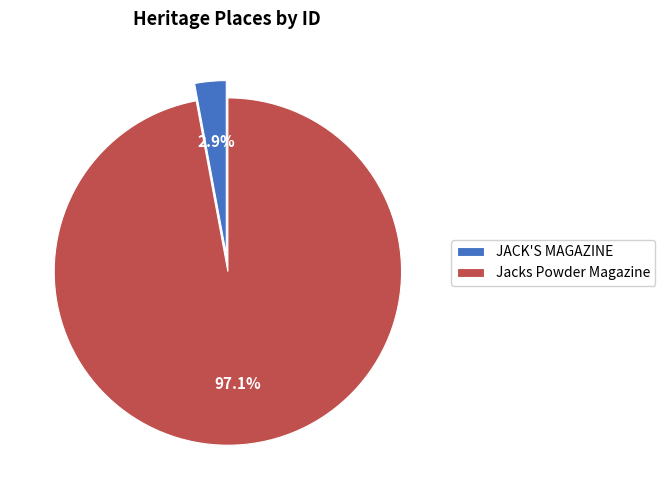

To the nearest percent, what is the difference between the Jacks Powder Magazine and JACK'S MAGAZINE slice percentages?

94%